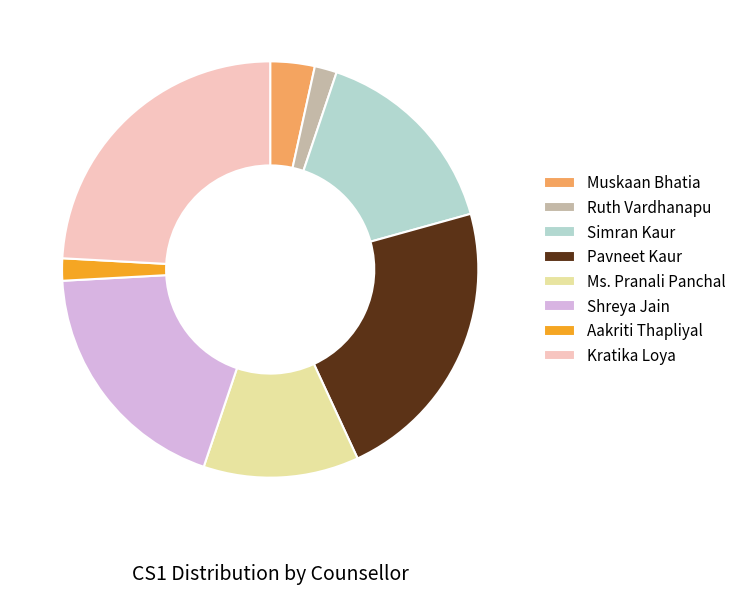

Combined, do Ms. Pranali Panchal and Kratika Loya account for over 50%?

No